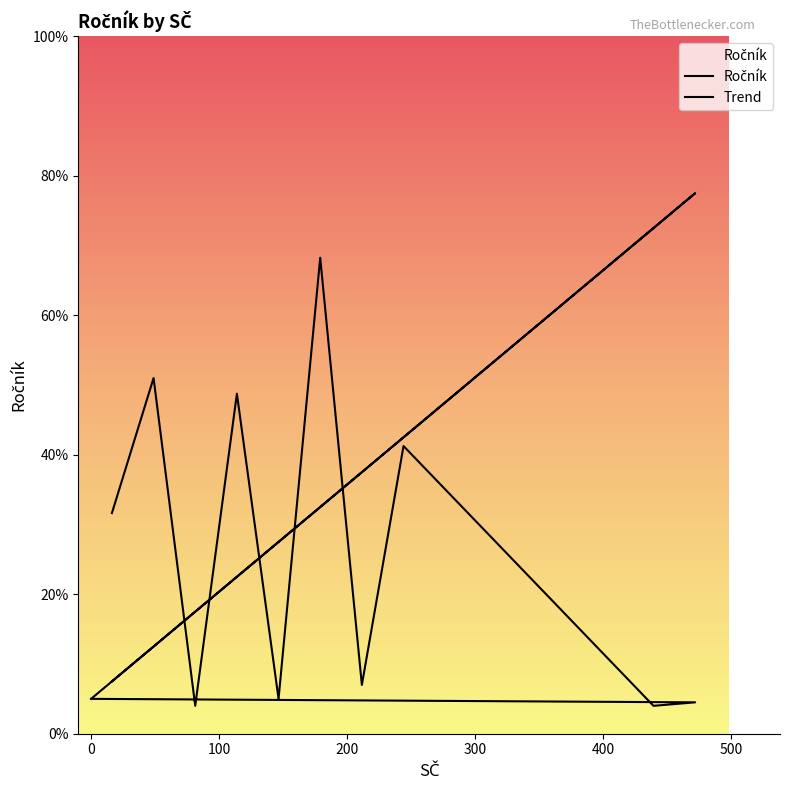

Which series has the largest total across all categories?

Trend